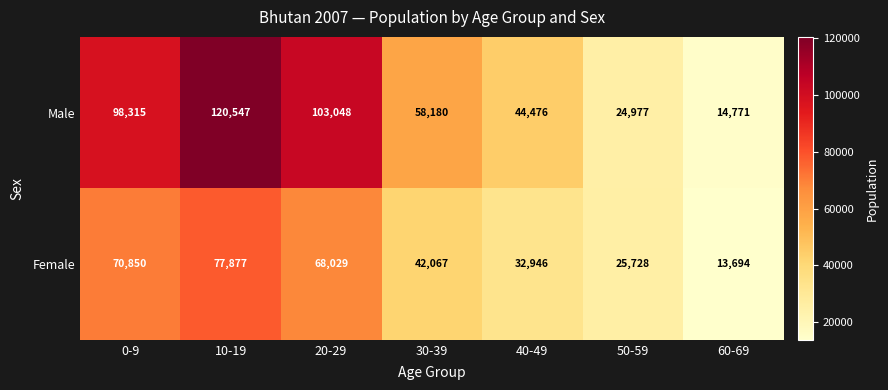

What is the average value of the Female series?

47313